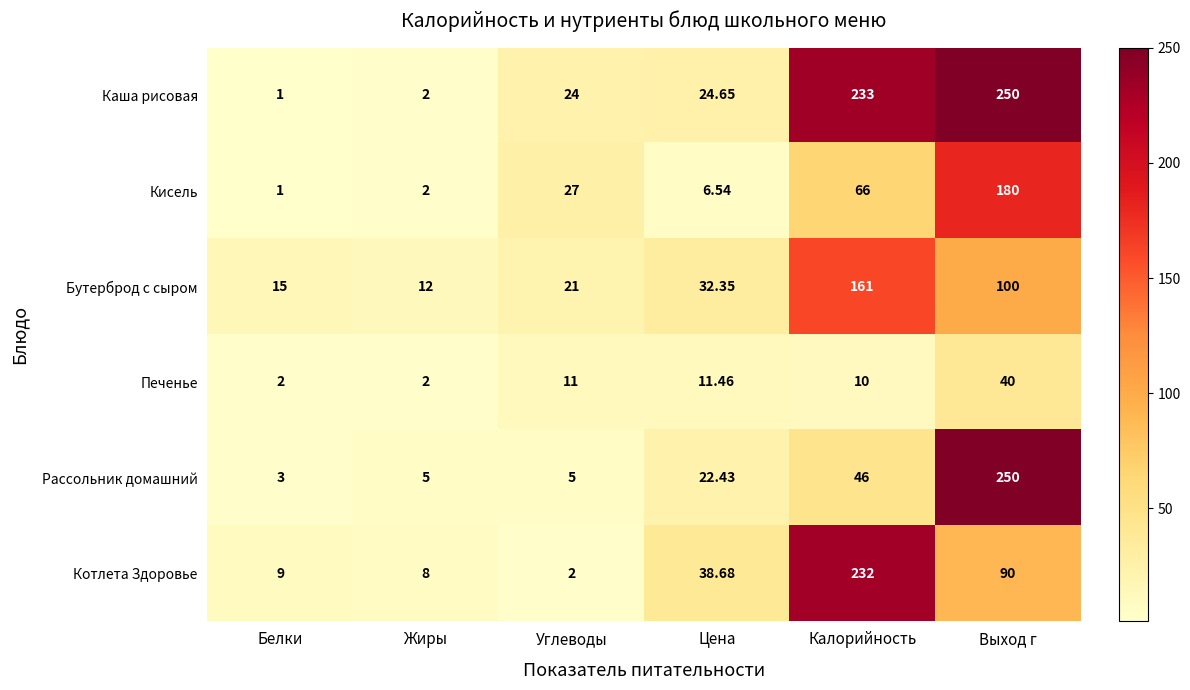

Which series has the largest range (max minus min)?

Каша рисовая